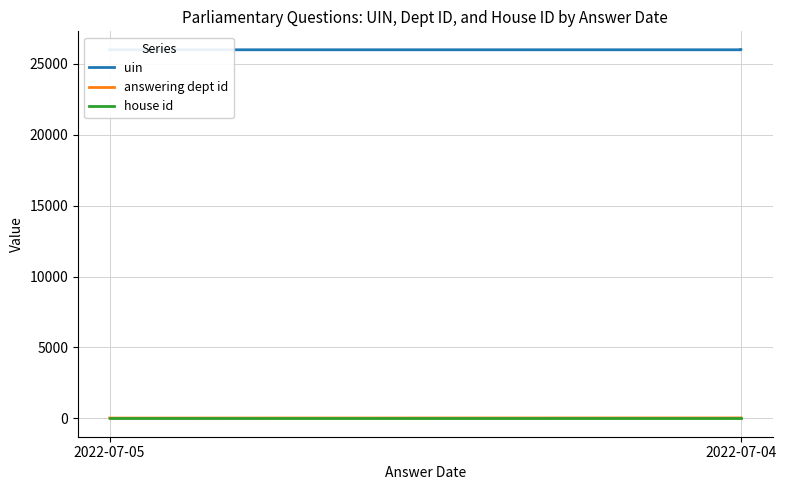

Between 2022-07-04 and 2, which series saw the biggest shift?

uin